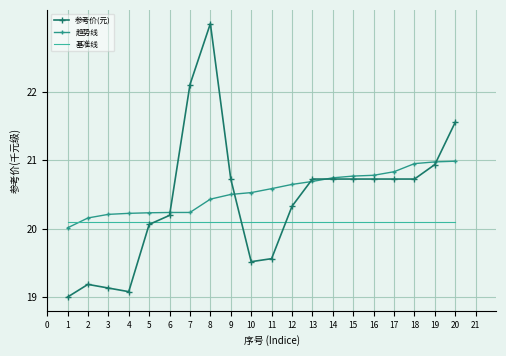

What are all the series names shown in the legend?

参考价(元), 趋势线, 基准线